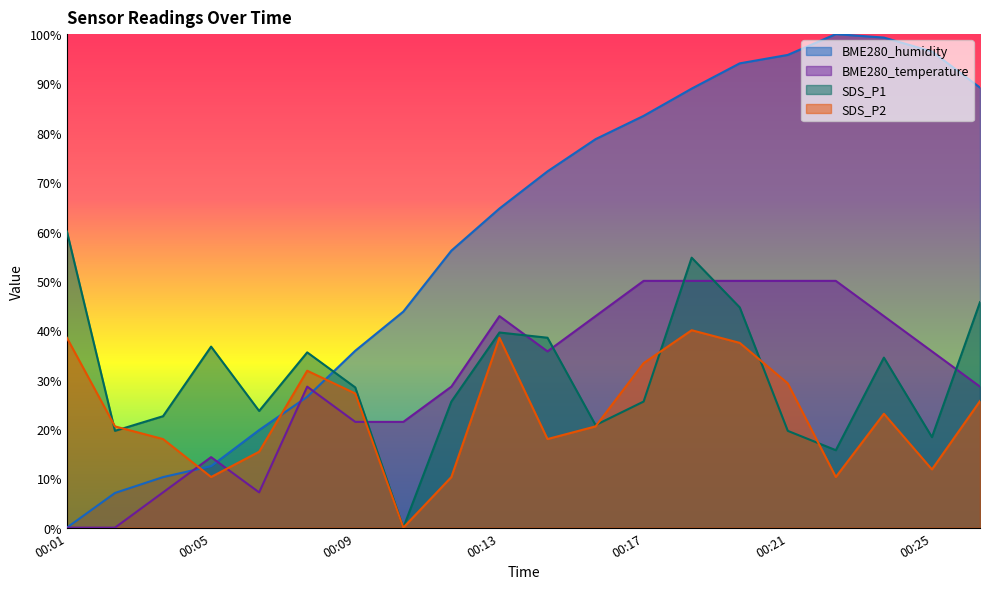

What is the total value across all series at 00:10?

65.2